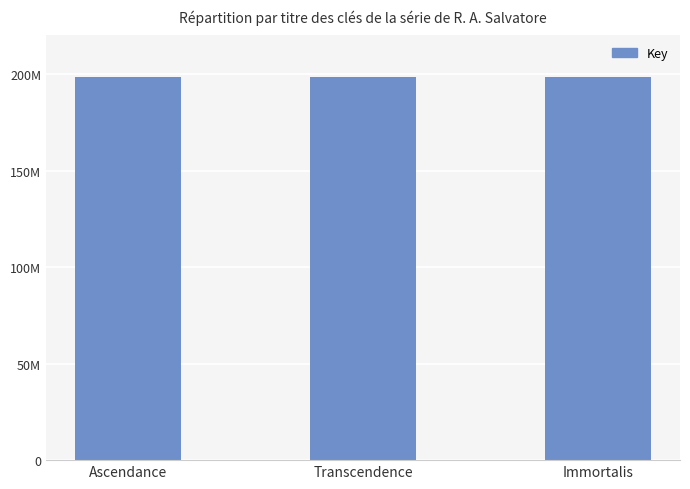

True or false: the data shows 198304086 at Ascendance.

True